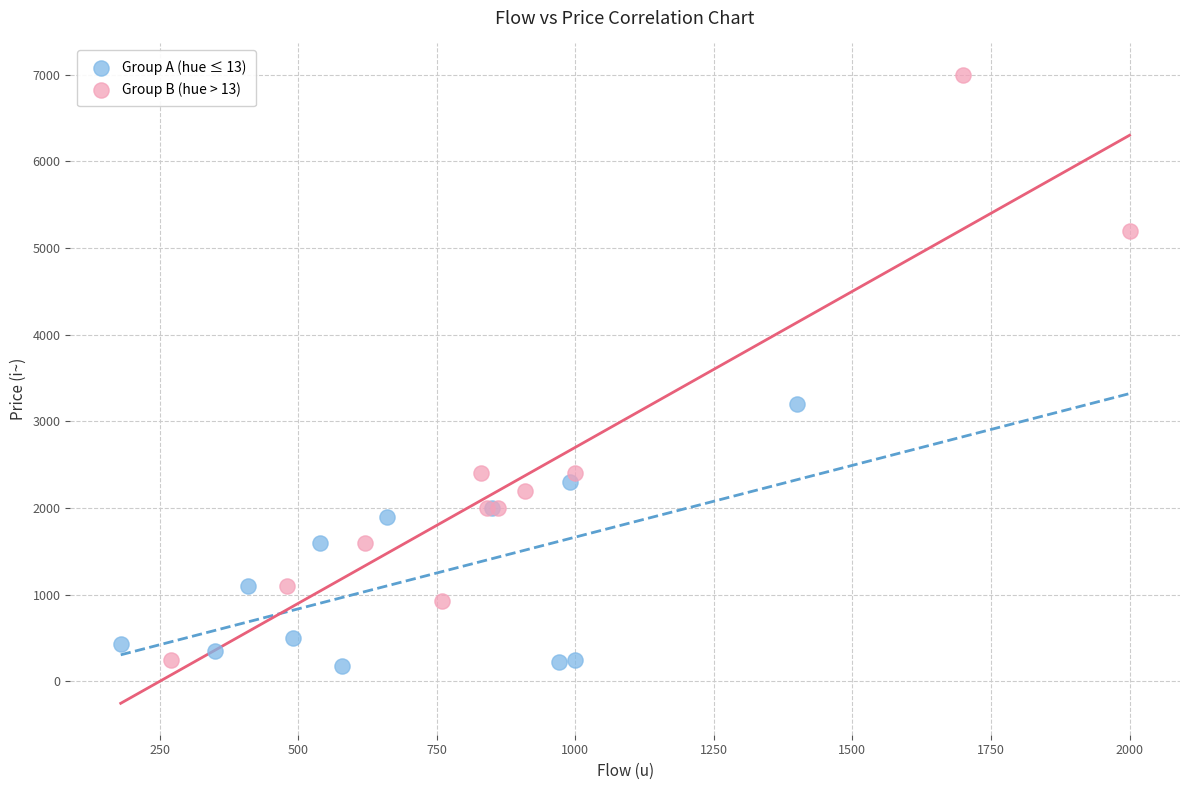

Which series reaches the maximum Y coordinate?

Group B (hue > 13)